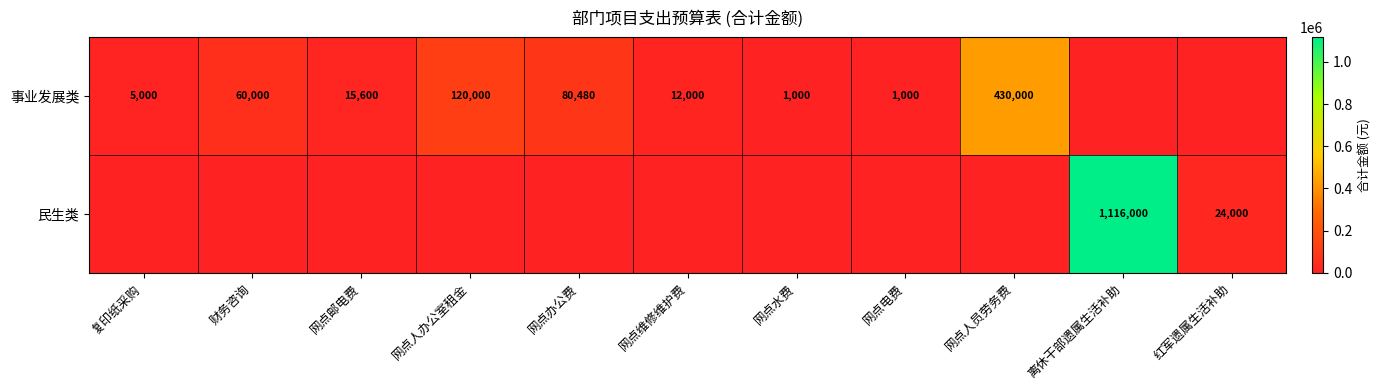

What is the sum of the 事业发展类 values at 网点邮电费 and 网点维修维护费?

27600